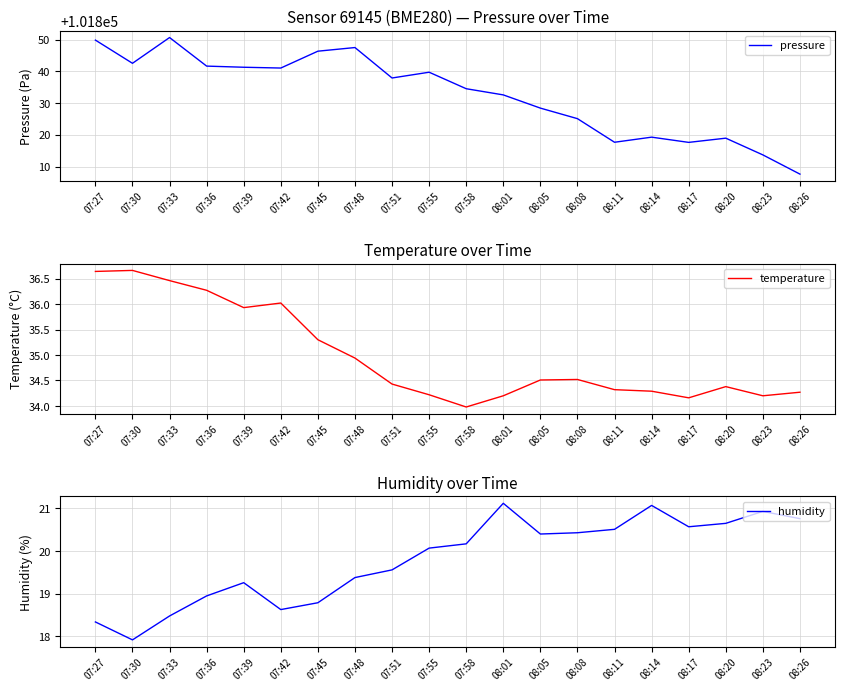

Which series has the largest total across all categories?

pressure